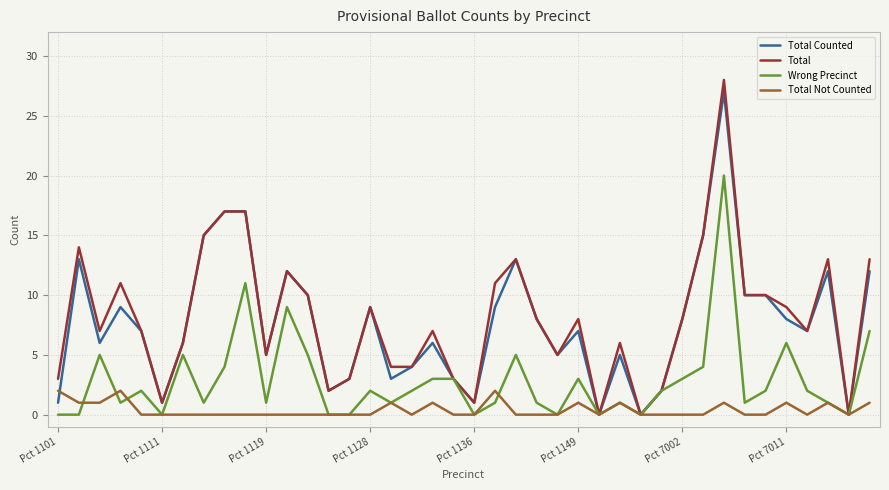

Reading left to right, extract all data points from this chart.

Total Counted: 1	13	6	9	7	1	6	15	17	17	5	12	10	2	3	9	3	4	6	3	1	9	13	8	5	7	0	5	0	2	8	15	27	10	10	8	7	12	0	12
Total: 3	14	7	11	7	1	6	15	17	17	5	12	10	2	3	9	4	4	7	3	1	11	13	8	5	8	0	6	0	2	8	15	28	10	10	9	7	13	0	13
Wrong Precinct: 0	0	5	1	2	0	5	1	4	11	1	9	5	0	0	2	1	2	3	3	0	1	5	1	0	3	0	1	0	2	3	4	20	1	2	6	2	1	0	7
Total Not Counted: 2	1	1	2	0	0	0	0	0	0	0	0	0	0	0	0	1	0	1	0	0	2	0	0	0	1	0	1	0	0	0	0	1	0	0	1	0	1	0	1